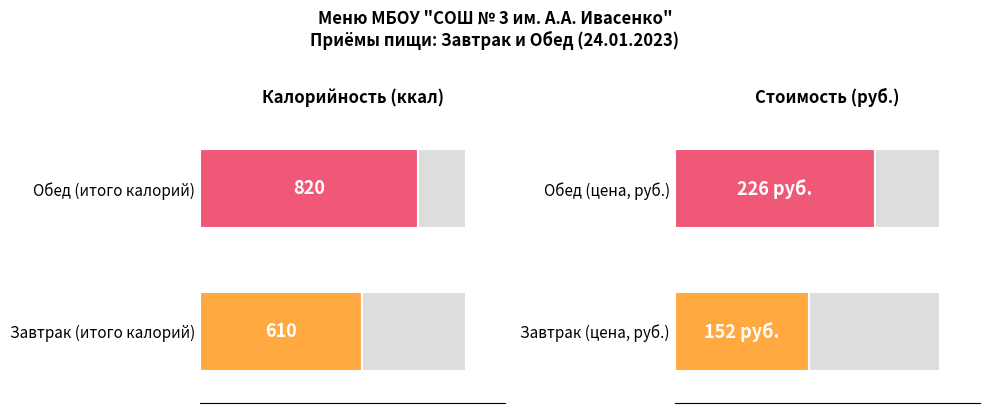

Rank the series by their average value, from highest to lowest.

Обед, Завтрак